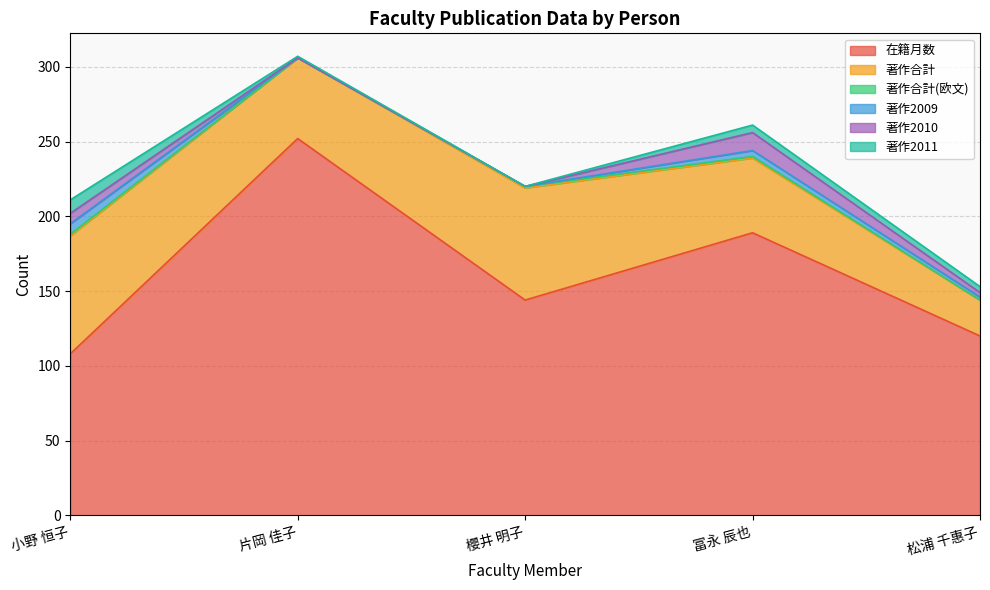

Where is 著作合計(欧文) nearest to the value 0?

片岡 佳子